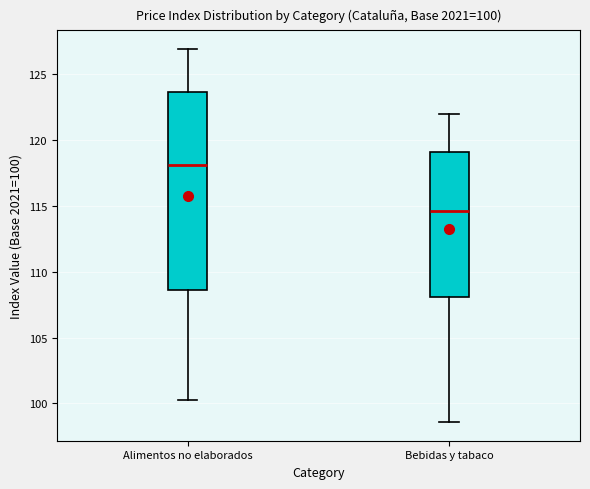

Comparing the boxes themselves (not the whiskers), which one is the tallest?

Alimentos no elaborados